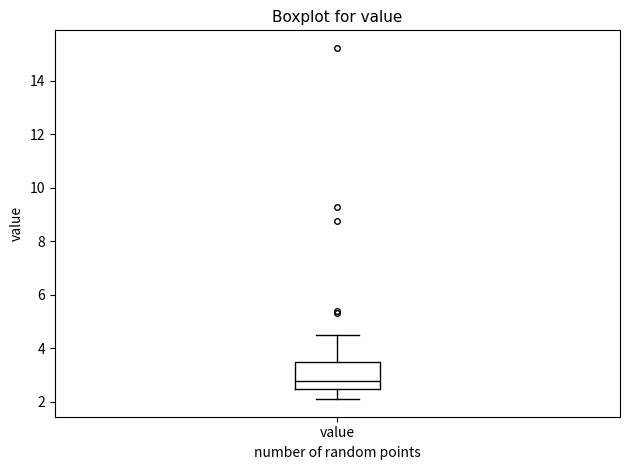

Transcribe this box plot: give where the median line is, the range the box spans, and where the two whiskers end, as read against the y-axis. The values are not printed on the chart, so give them approximately, as read against the axis.

median 2.8, box 2.4 to 3.4, whiskers 2.2 to 4.6